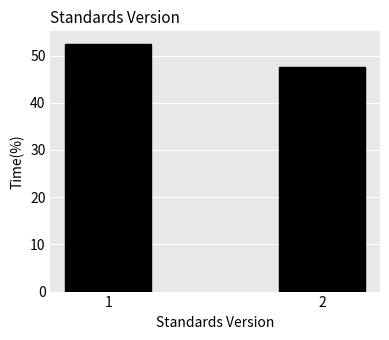

Reading left to right, transcribe all the data shown in this chart.

1=52.5	2=47.5